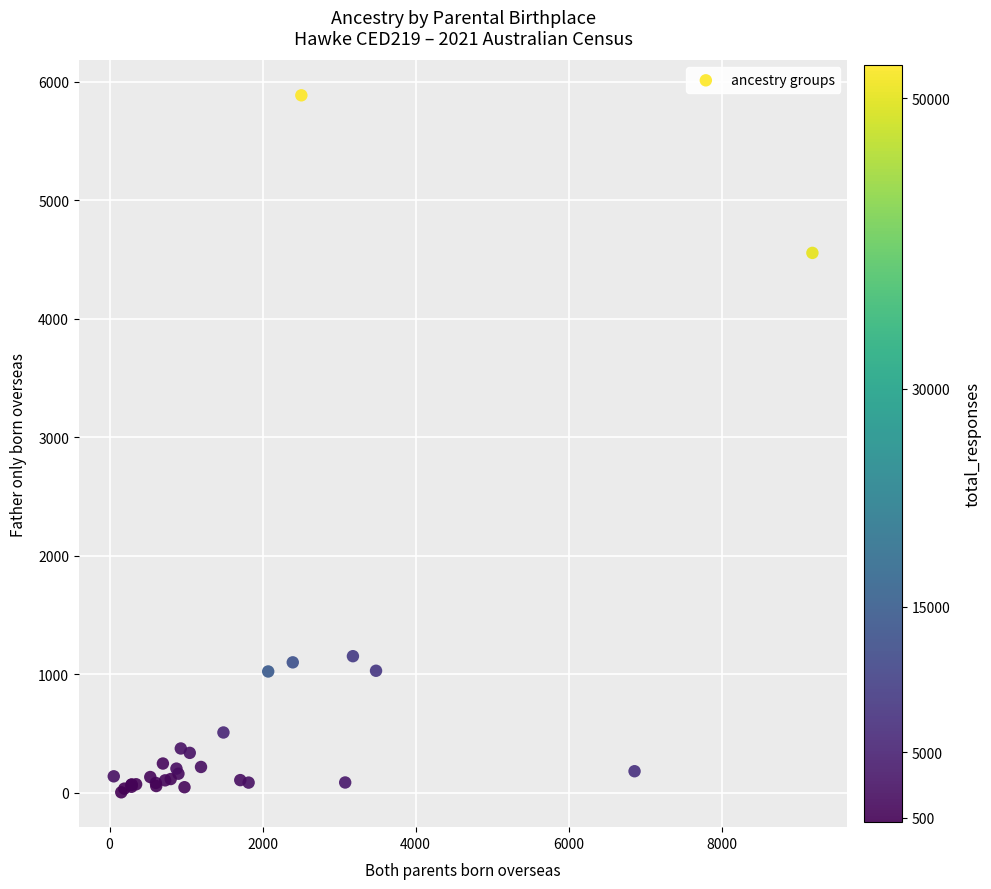

What Y value in the scatter plot is closest to 2945?

4557